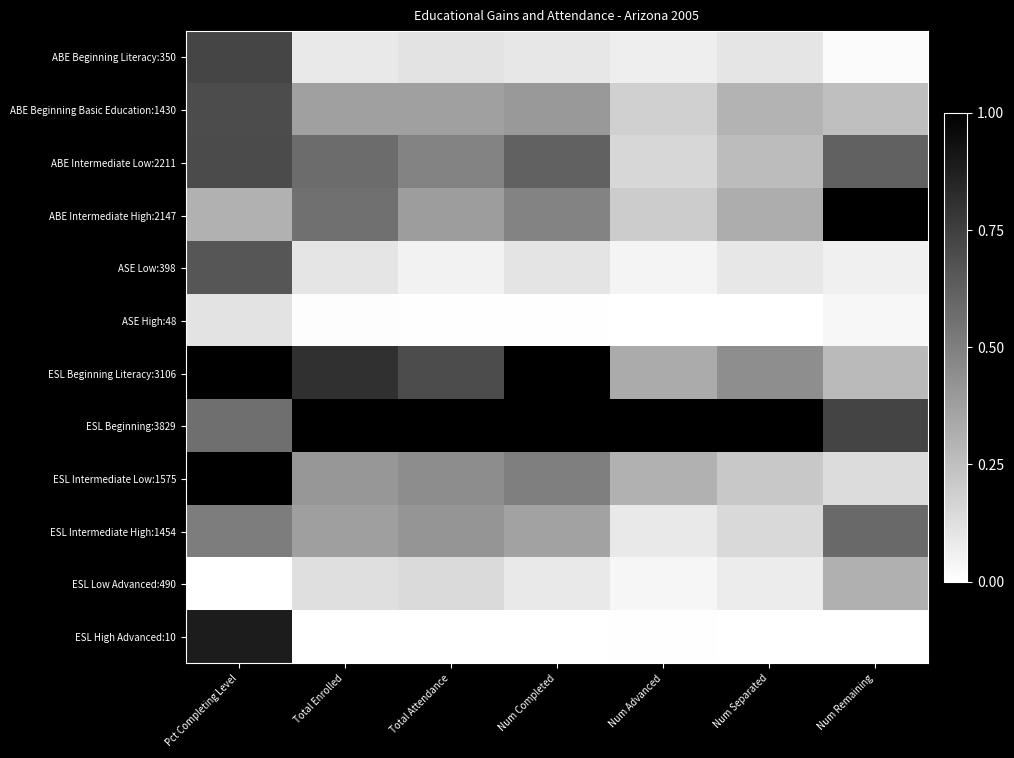

What is the greatest value displayed?

1.0